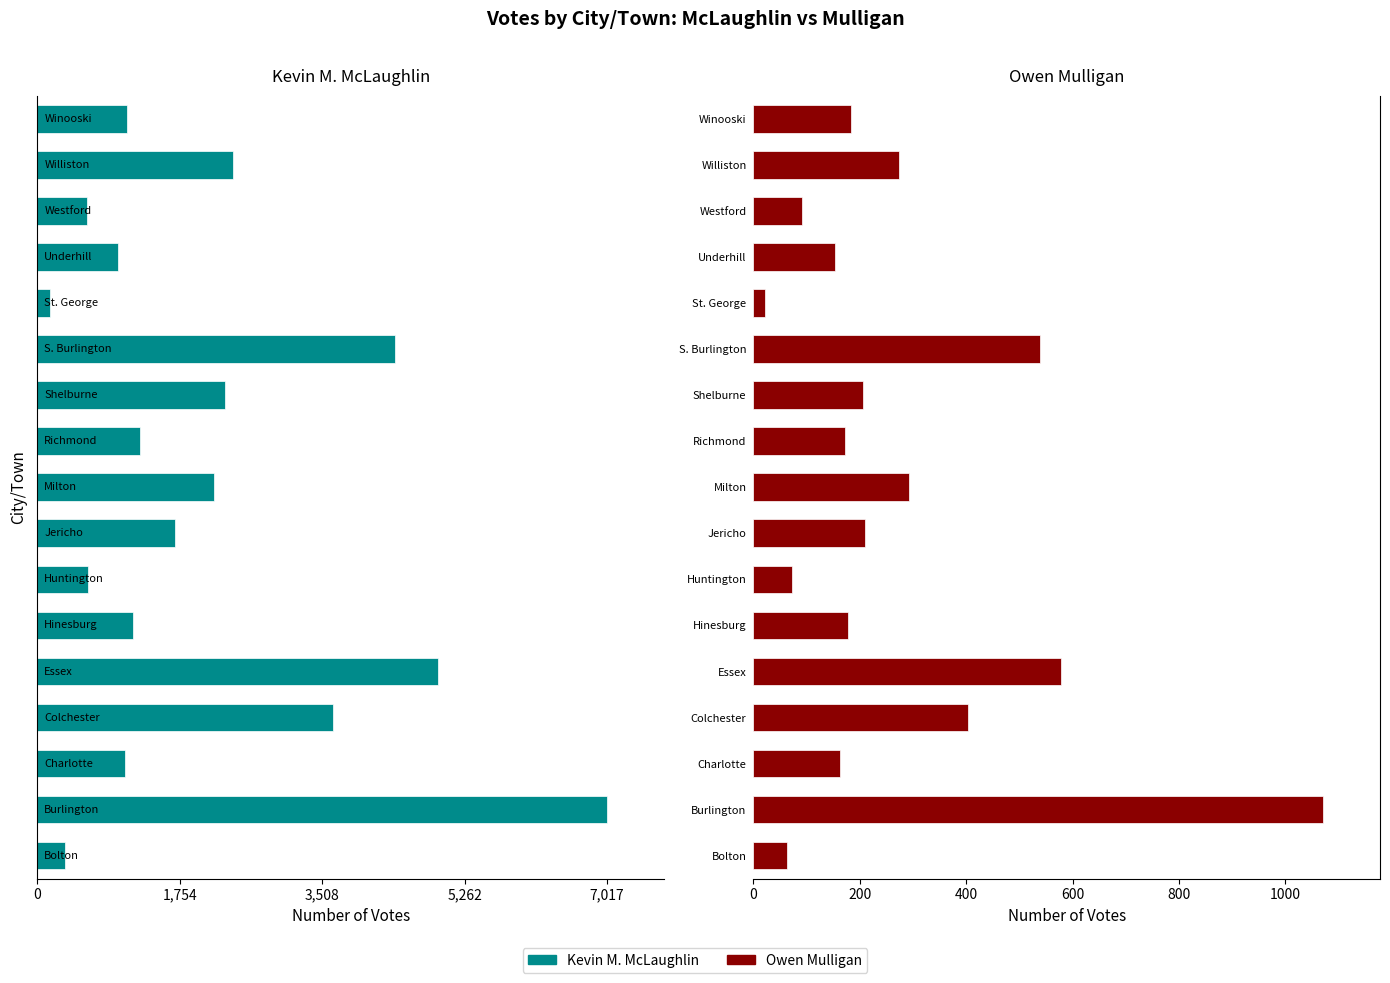

How many bars are there in each group?

2